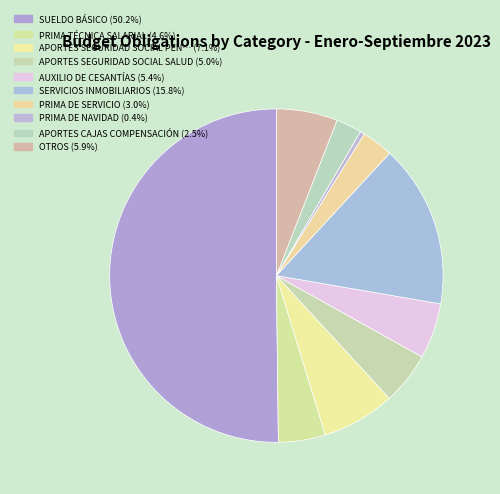

Is there a majority slice in this chart?

Yes